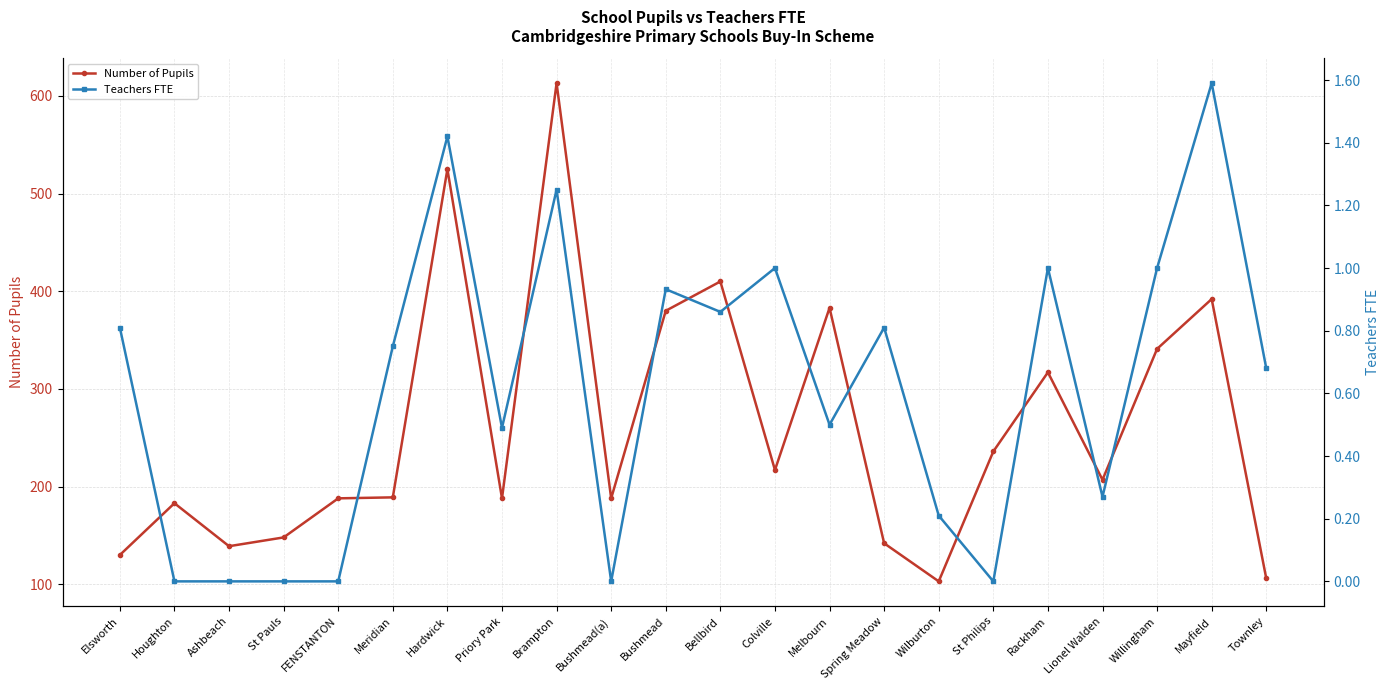

What is the label of the 21st point from the right?

Houghton